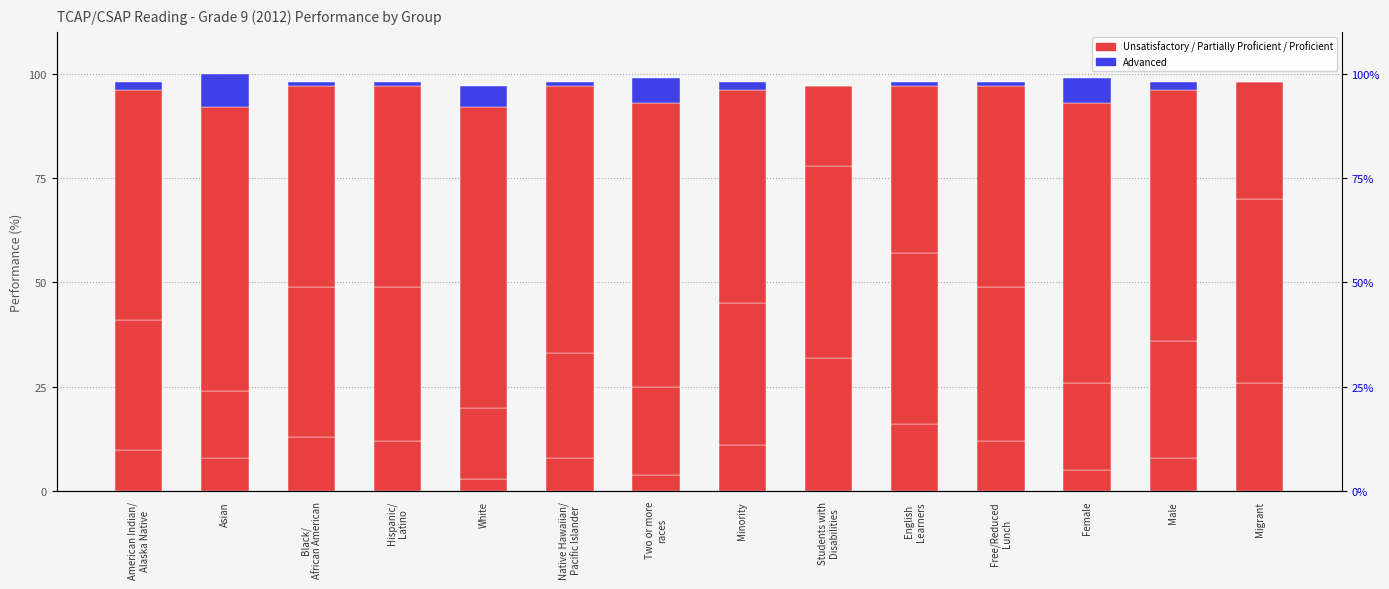

At which label is Proficient closest to 45?

Black/
African American